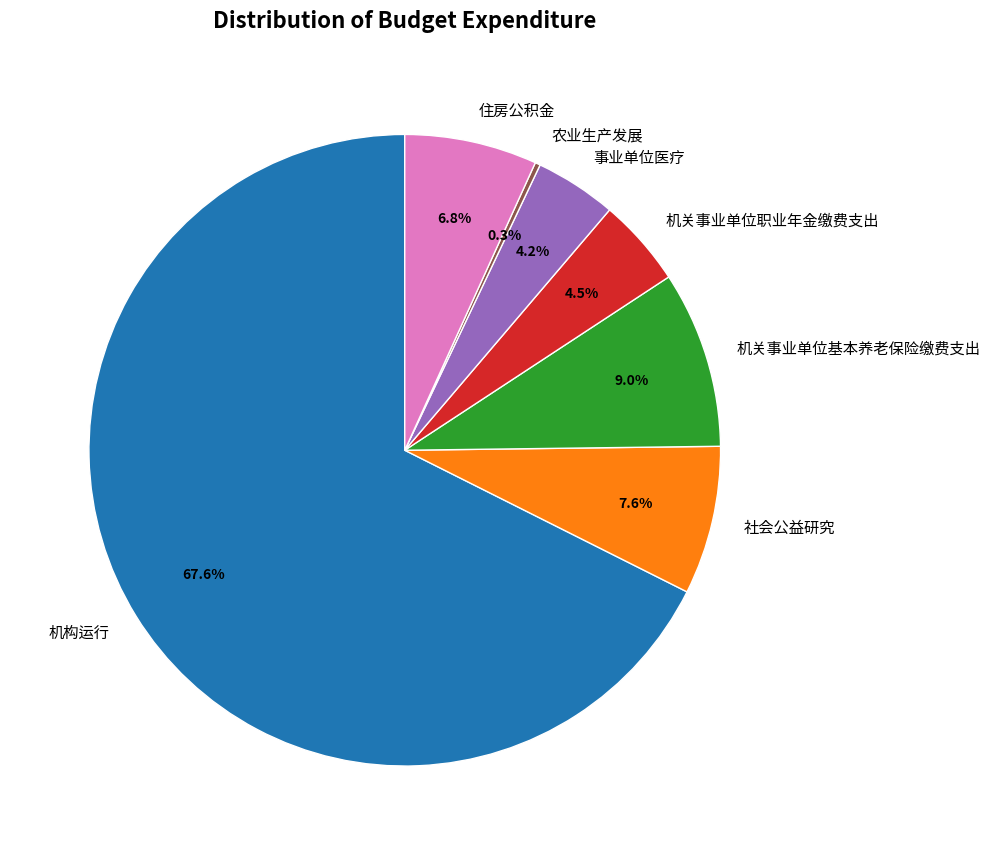

What percentage is NOT represented by 机关事业单位职业年金缴费支出?

95.5%